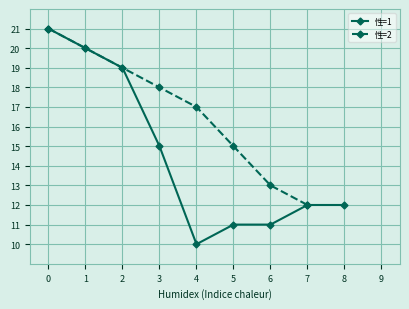

What is the difference between the second highest and second lowest values?

7